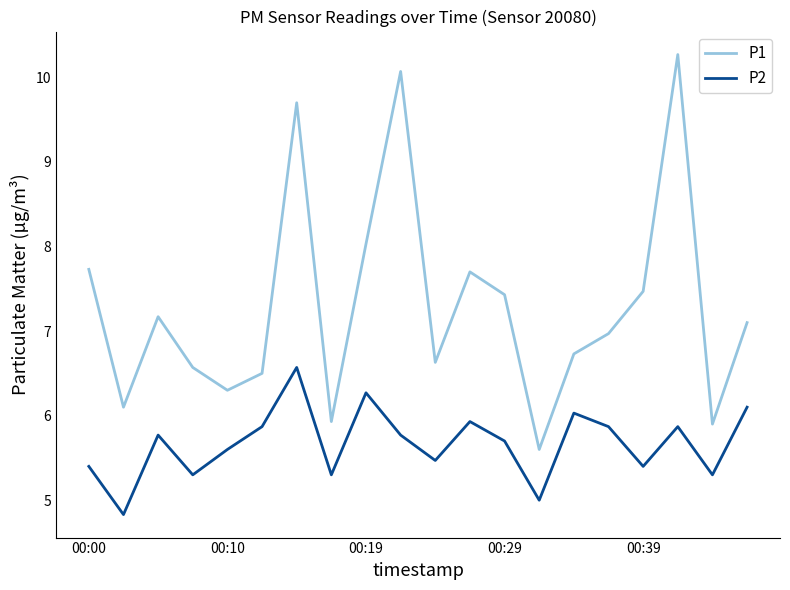

What is the difference between the maximum and minimum values in the P2 series?

1.7